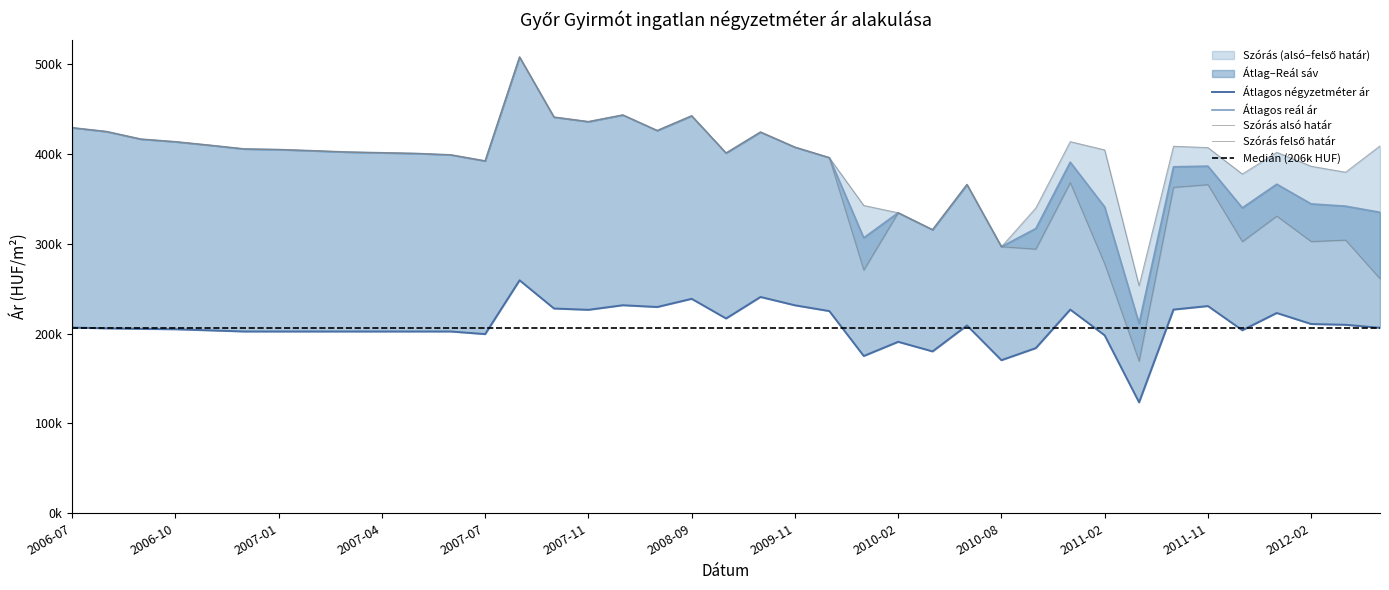

True or false: Átlagos négyzetméter ár has a value of 320048 at 2011-11.

False